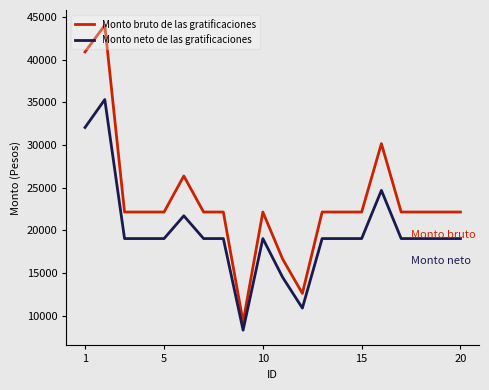

True or false: Monto neto de las gratificaciones has more than 0 points higher than both neighbors.

True